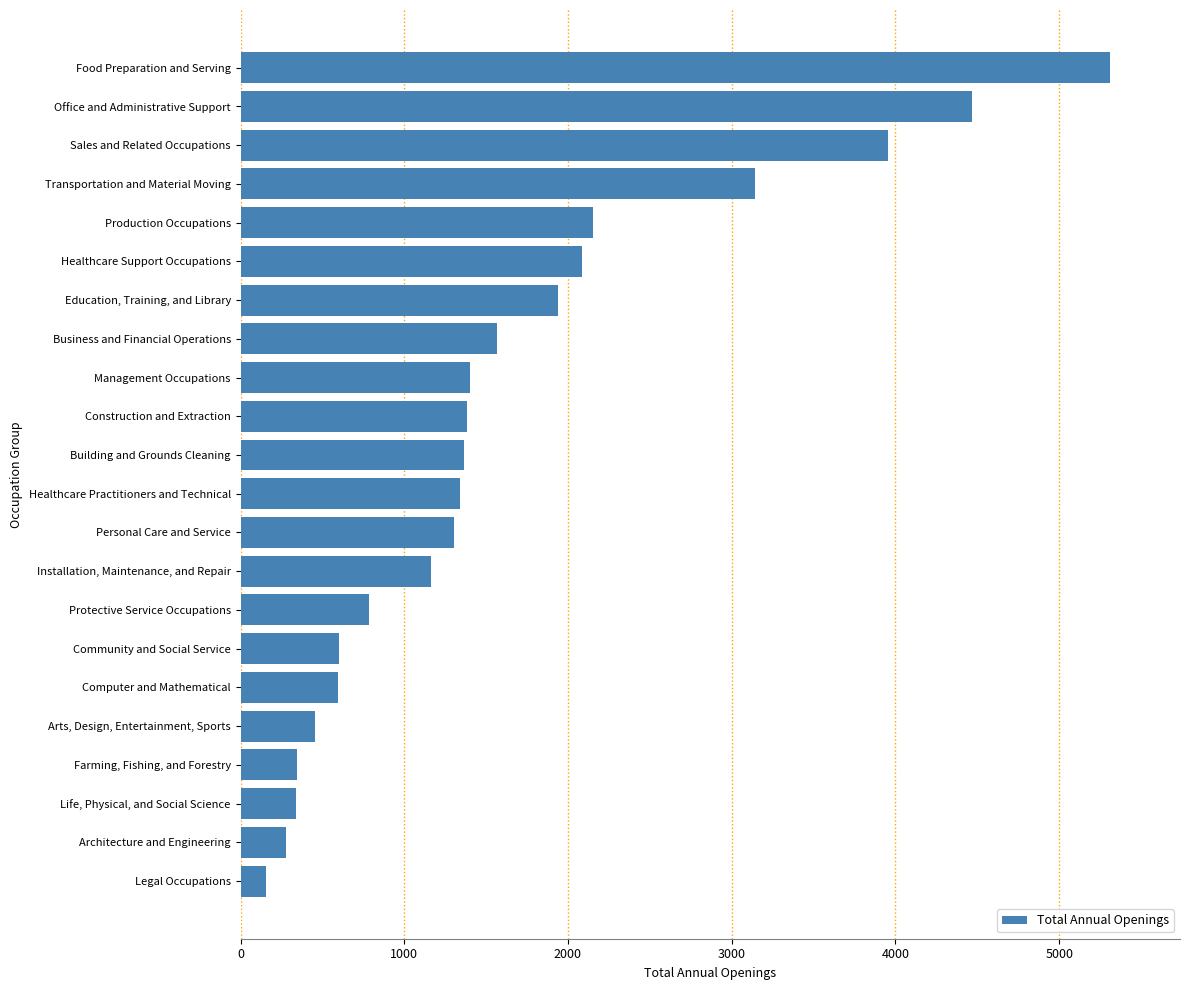

The value at Protective Service Occupations is 196. True or false?

False